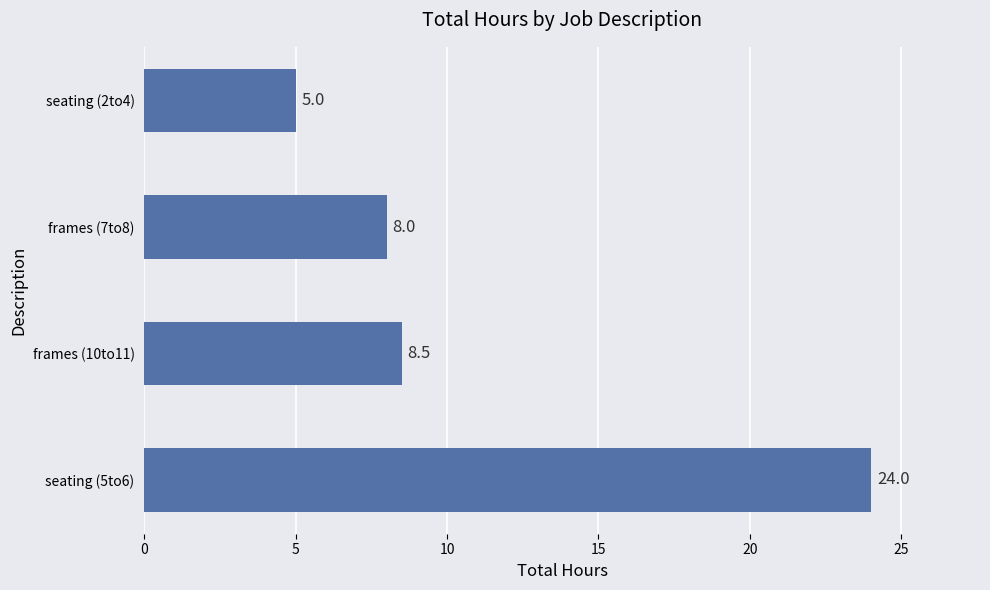

What is the smallest value displayed?

5.0